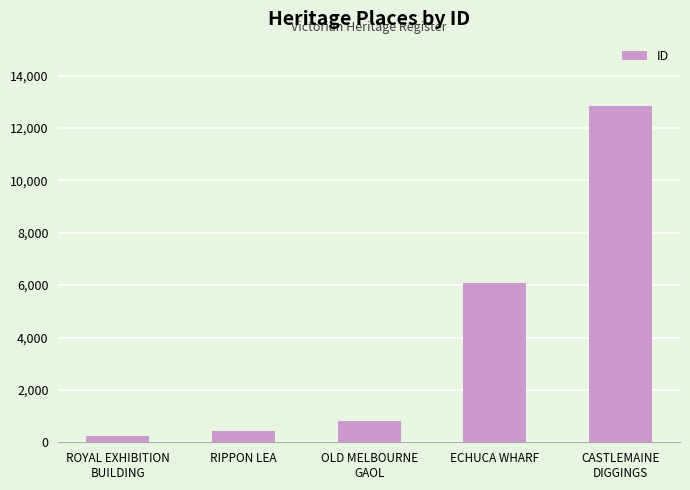

Count the number of data series in this chart.

1